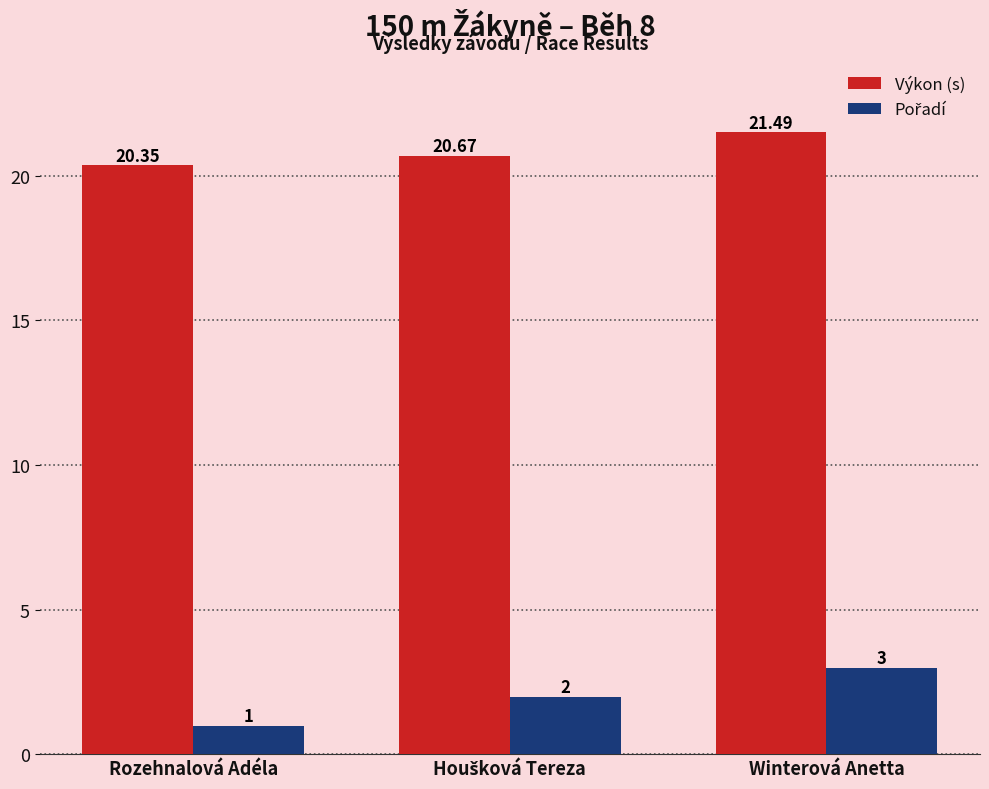

Which label corresponds to the largest value in the chart?

Winterová Anetta